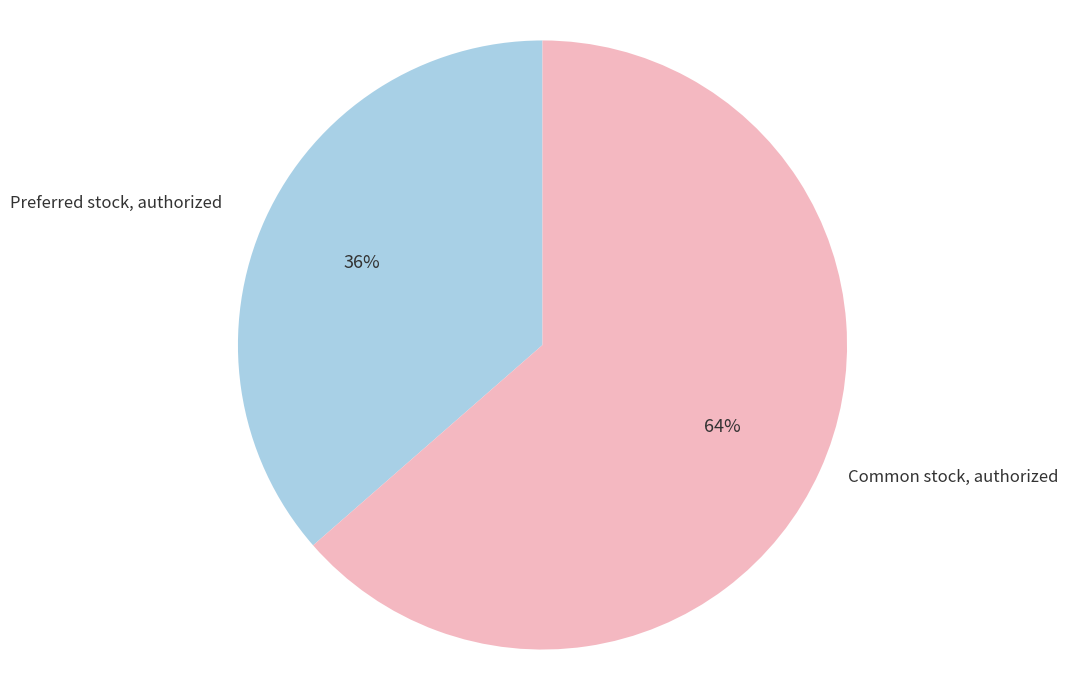

To the nearest percent, what is the average slice percentage?

50%